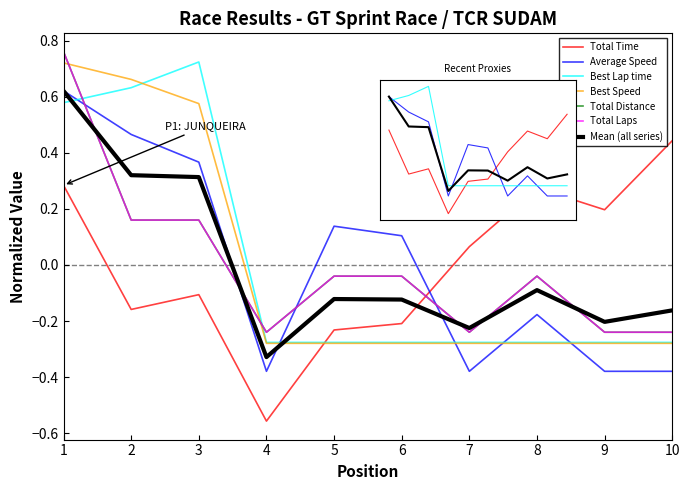

Where is the first local maximum for Total Laps?

8